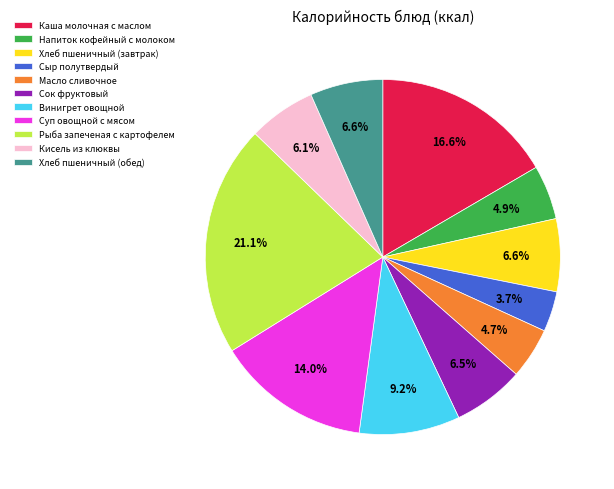

Which has a higher value, Винигрет овощной or Сок фруктовый?

Винигрет овощной